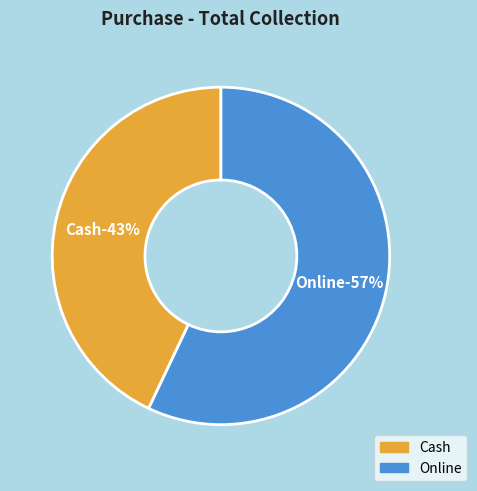

What is the majority slice?

Online